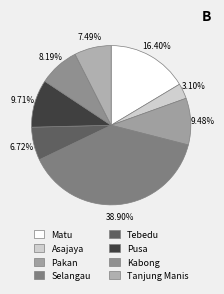

Which category has the biggest portion of the pie?

Selangau